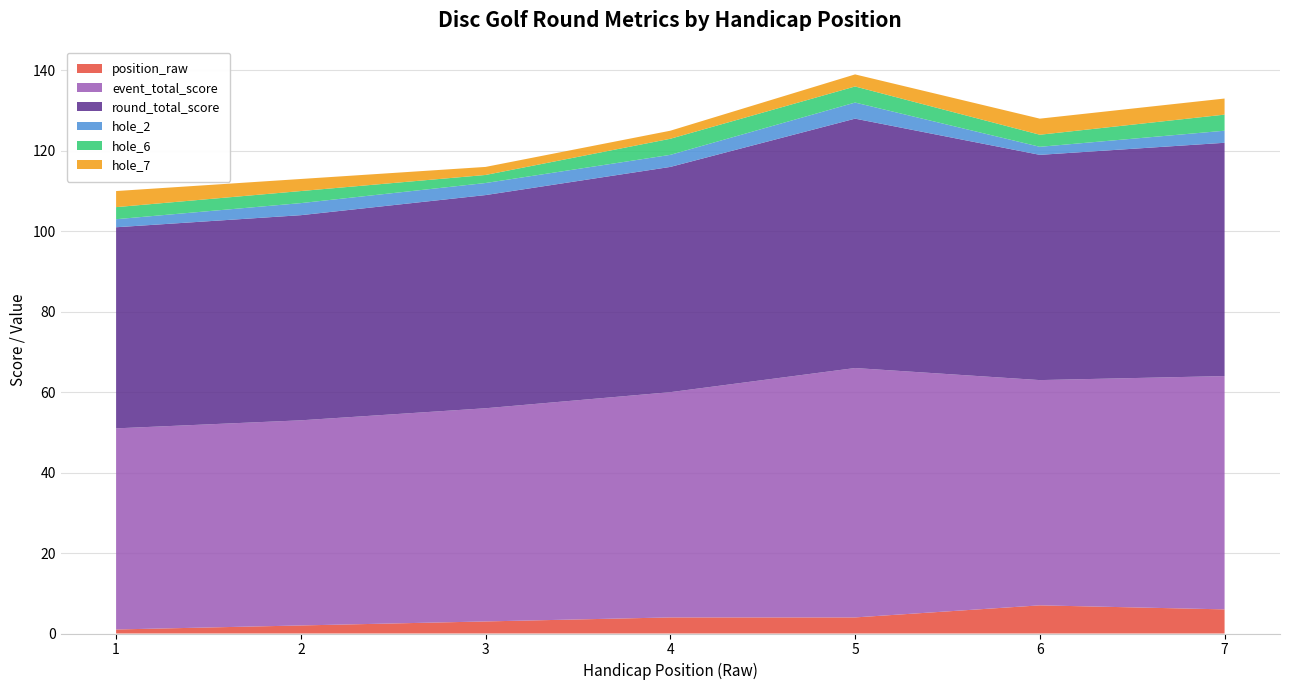

Reading left to right, extract all data points from this chart.

position_raw: 1=1	2=2	3=3	4=4	5=4	6=7	7=6
event_total_score: 1=50	2=51	3=53	4=56	5=62	6=56	7=58
round_total_score: 1=50	2=51	3=53	4=56	5=62	6=56	7=58
hole_2: 1=2	2=3	3=3	4=3	5=4	6=2	7=3
hole_6: 1=3	2=3	3=2	4=4	5=4	6=3	7=4
hole_7: 1=4	2=3	3=2	4=2	5=3	6=4	7=4